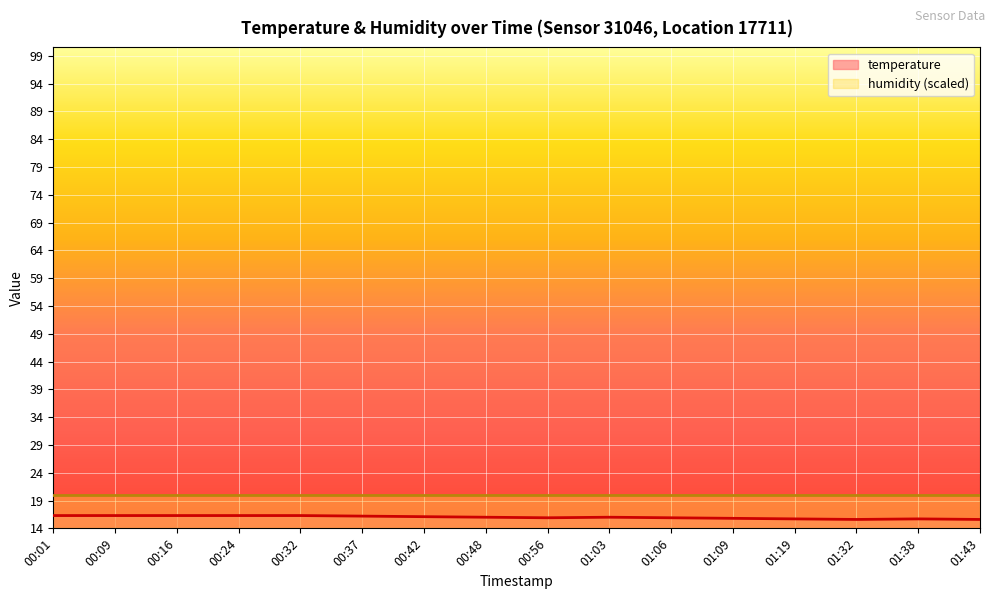

True or false: the data has more than 2 interior local peaks.

False